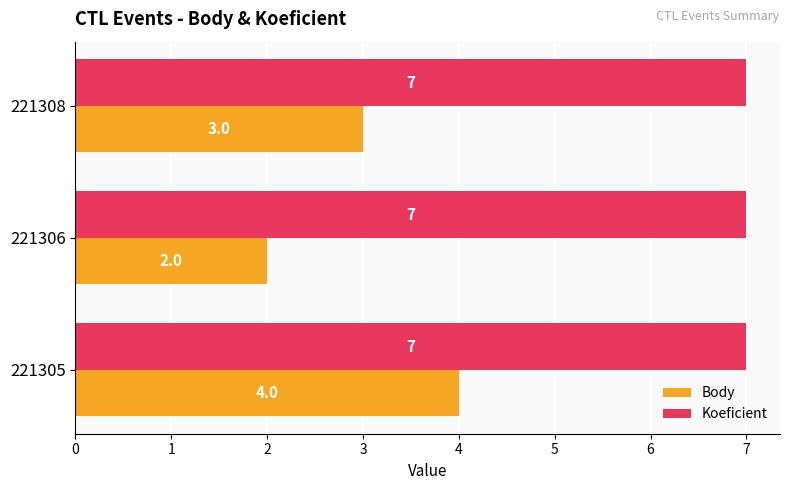

What is the average value of the Koeficient series?

7